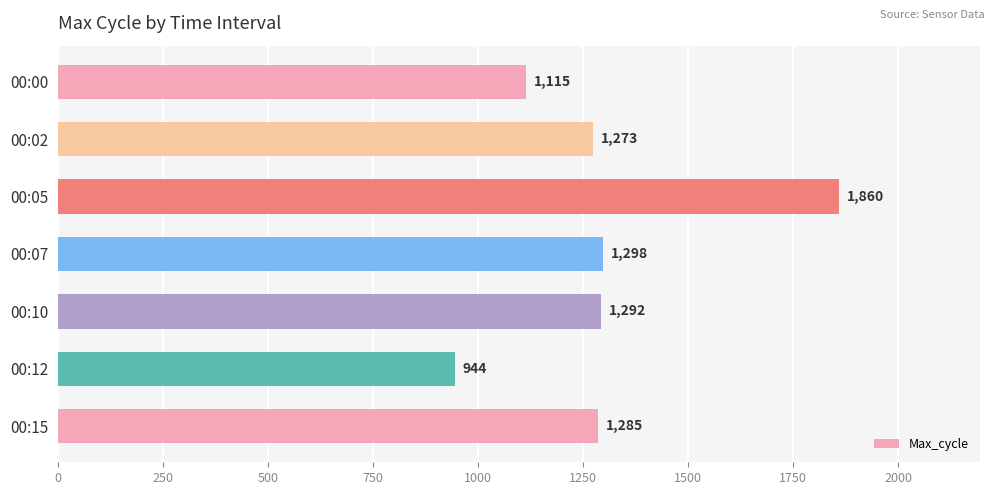

What is the value of the 2nd bar from the top?

1273